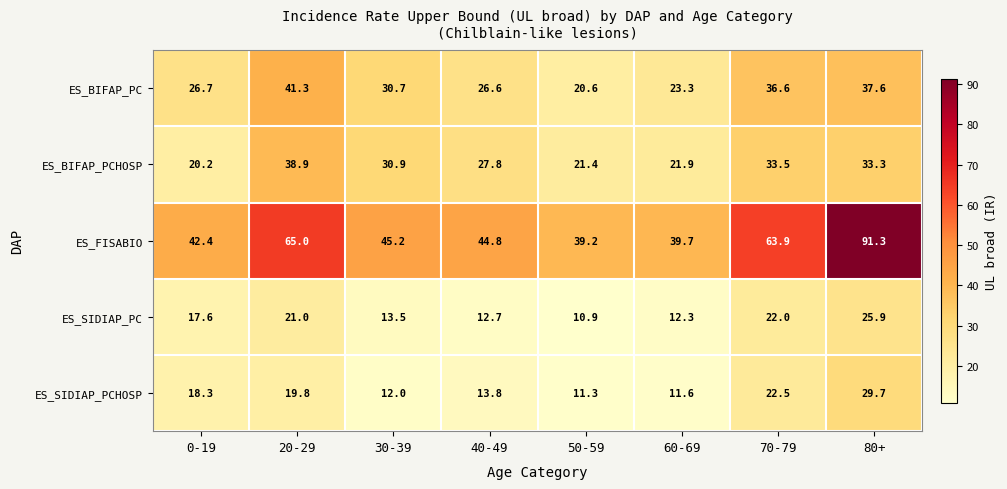

Which category has the lowest value across all series?

50-59